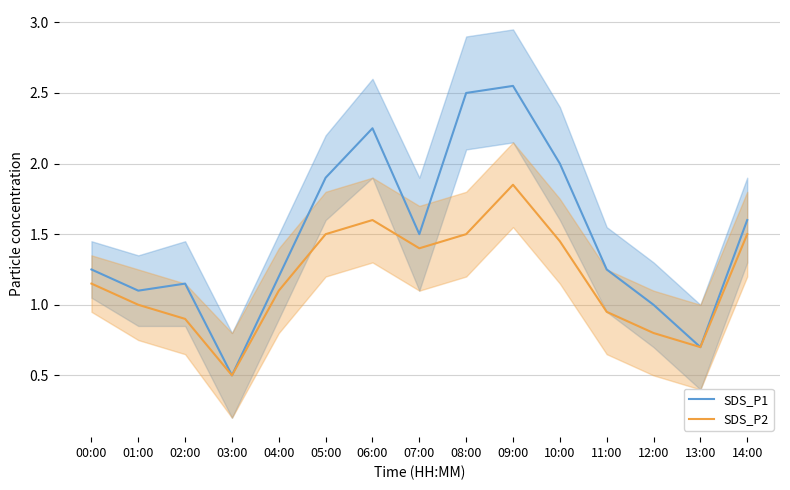

Does the chart have visible grid lines?

Yes